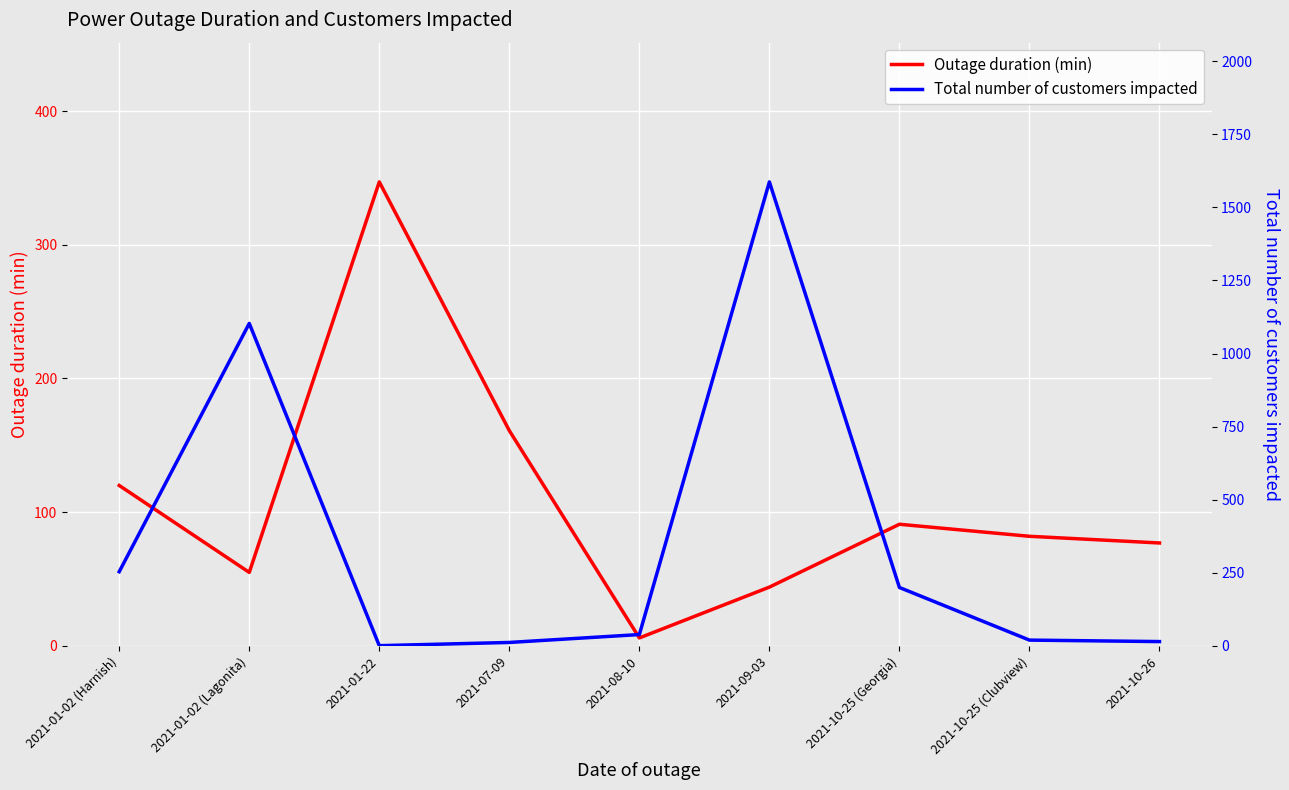

What is the sum of the Total number of customers impacted values at 2021-10-25 (Georgia) and 2021-01-02 (Lagonita)?

1303